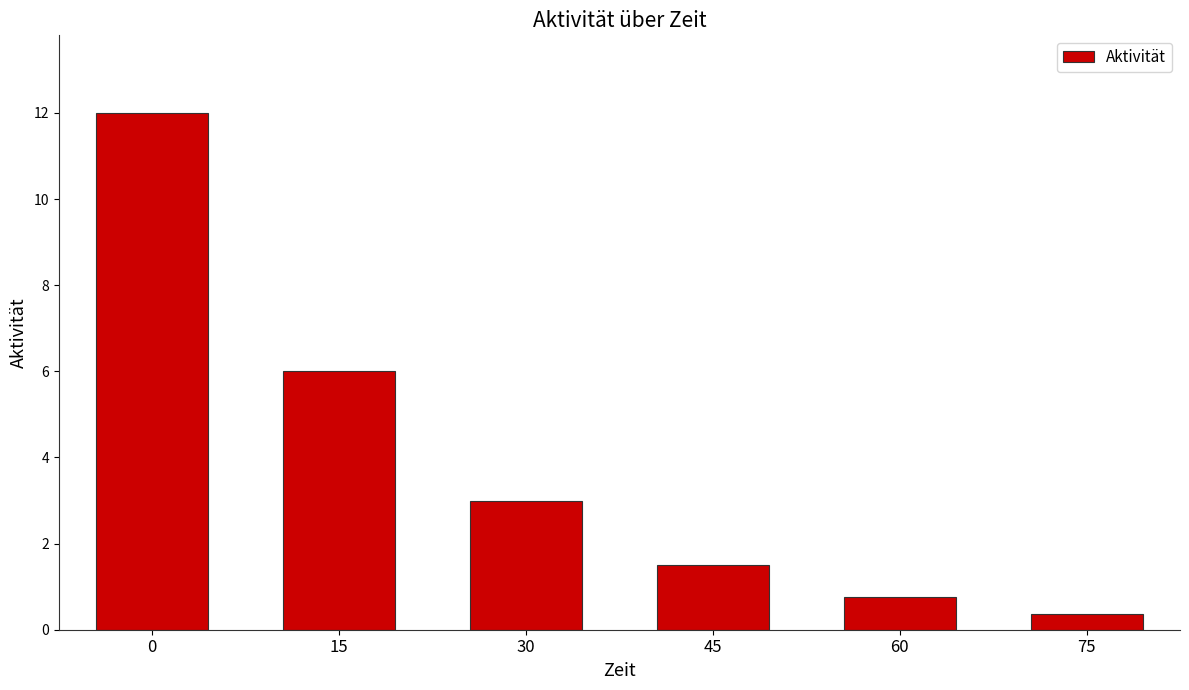

What is the value of the 3rd bar from the left?

3.0